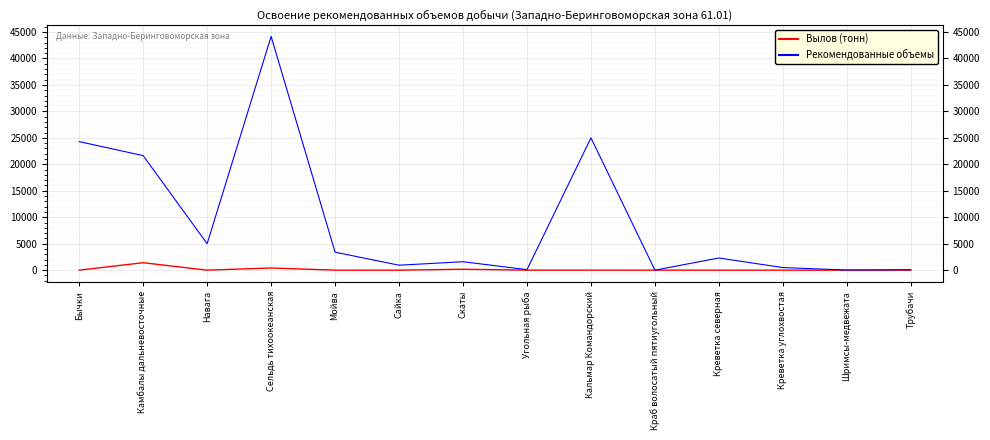

At which category is the sum across all series the highest?

Сельдь тихоокеанская